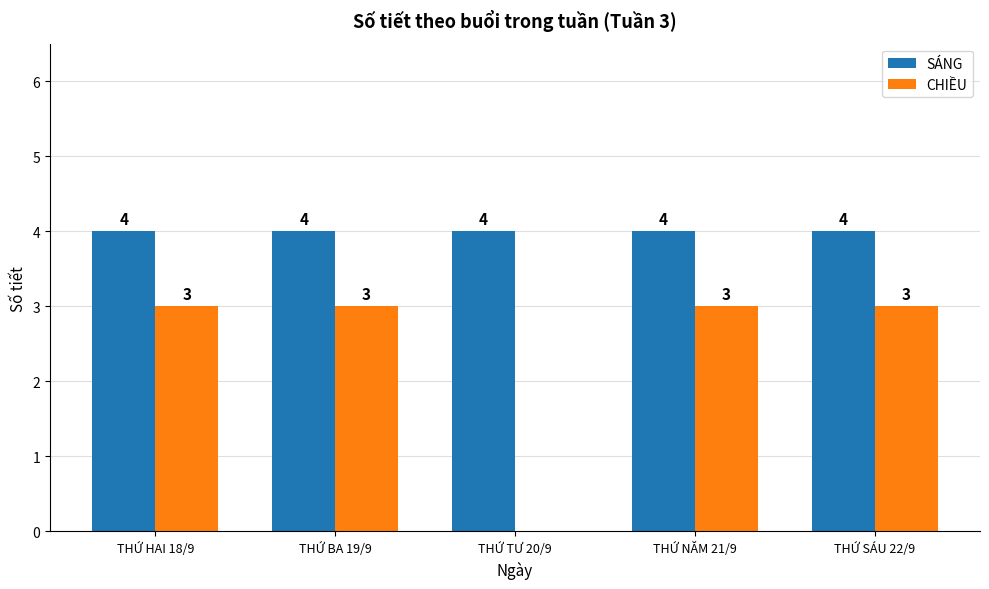

Reading left to right, list all the values displayed in this chart.

SÁNG: 4	4	4	4	4
CHIỀU: 3	3	0	3	3